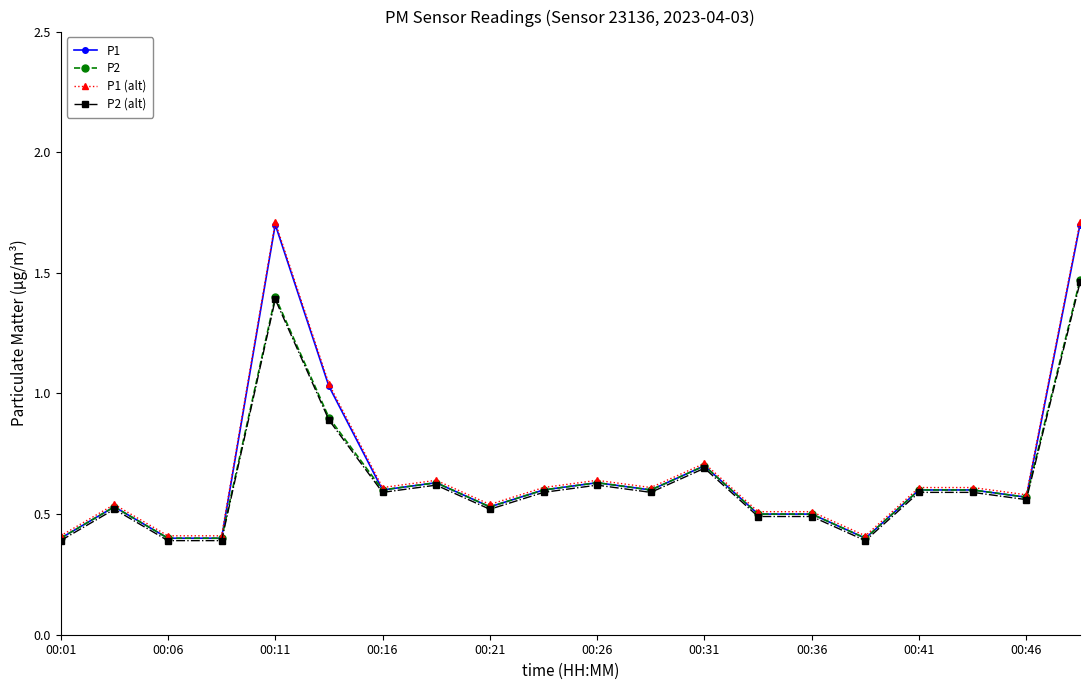

What is the greatest value displayed?

1.7